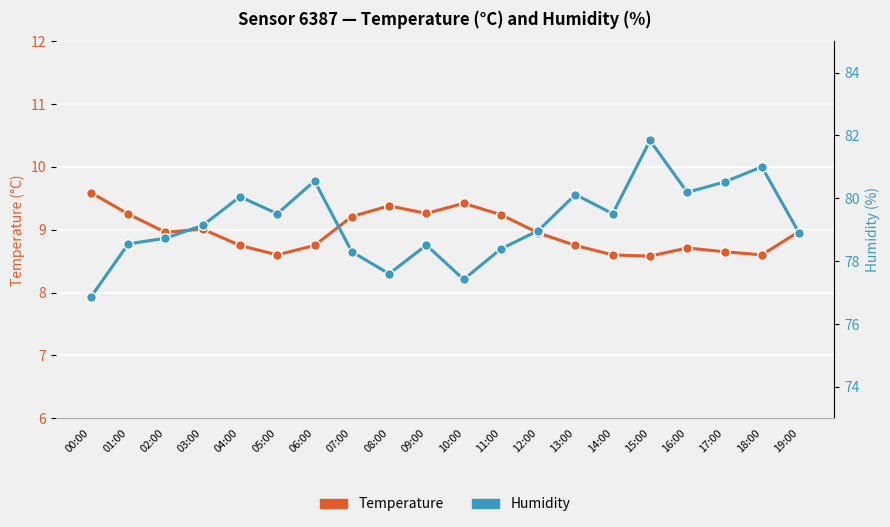

What is the sum of the Temperature values at 05:00 and 11:00?

17.8